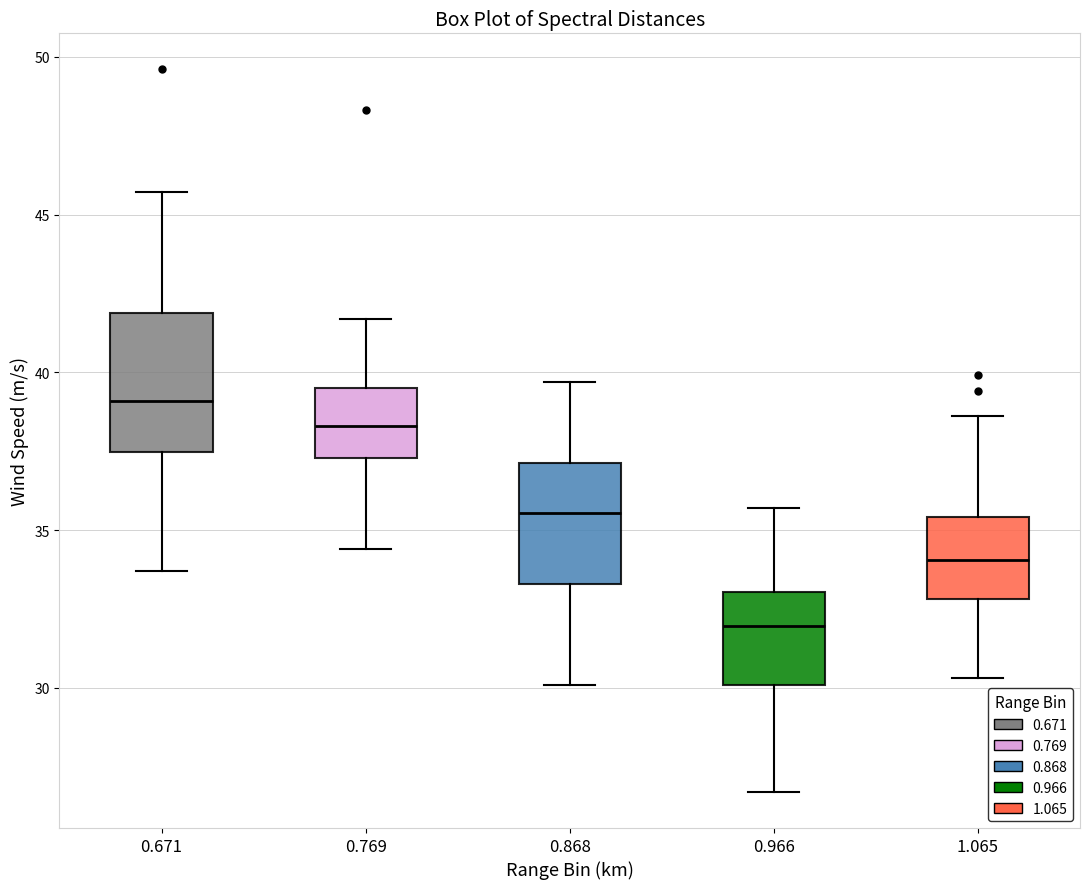

Which box is the tallest, from its lower edge to its upper edge?

0.671